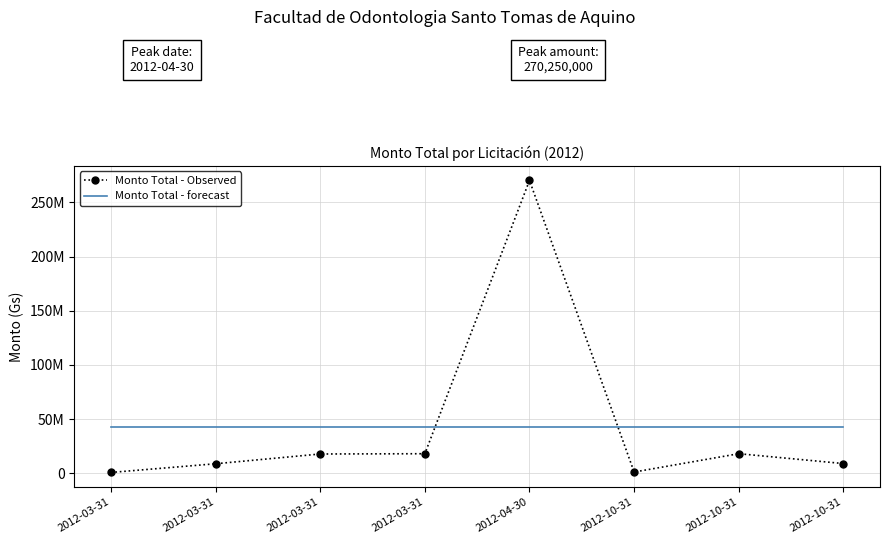

Which series has the largest total across all categories?

Monto Total - Observed